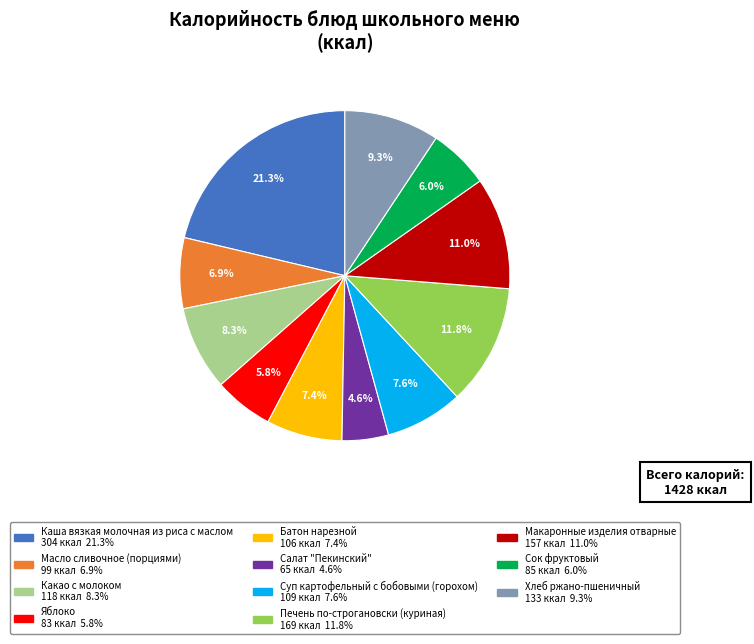

What percentage is NOT represented by Яблоко?

94.2%